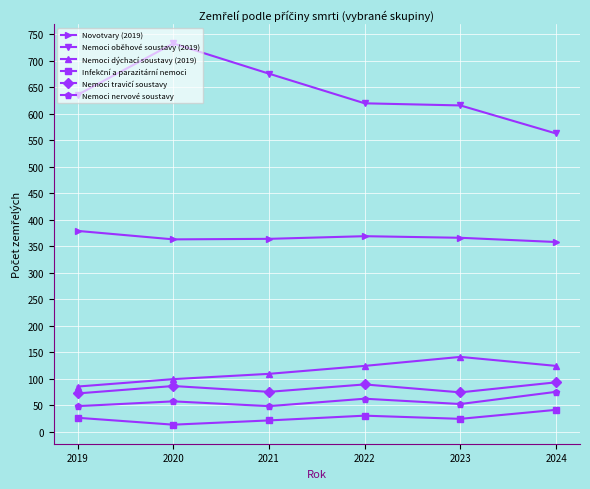

True or false: Nemoci oběhové soustavy (2019) has more than 2 points higher than both neighbors.

False